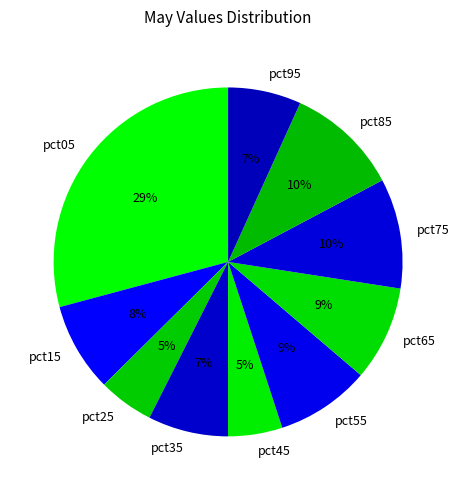

Does any single category account for the majority?

No